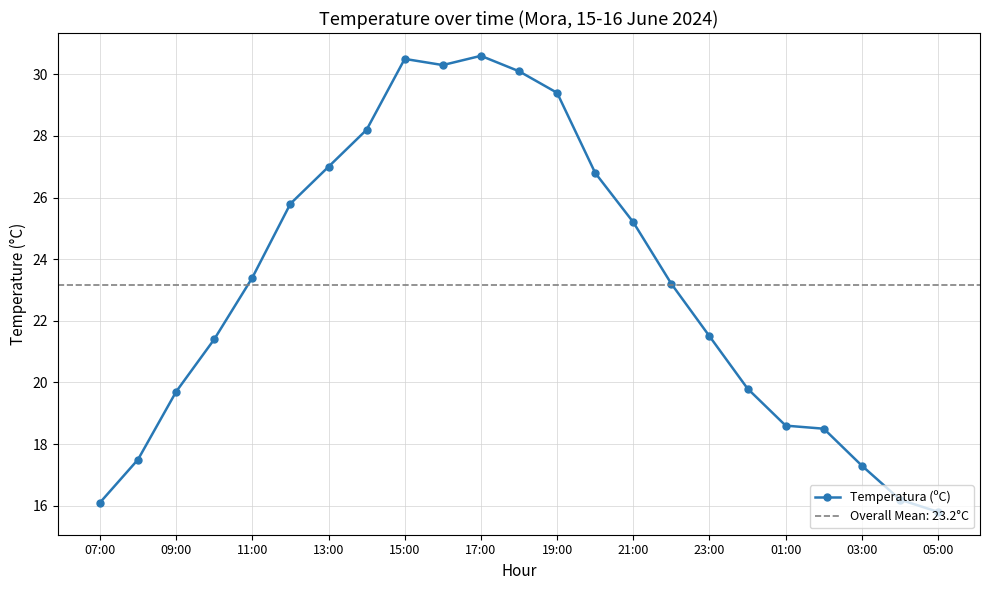

Does the chart display data point markers on the line(s)?

Yes